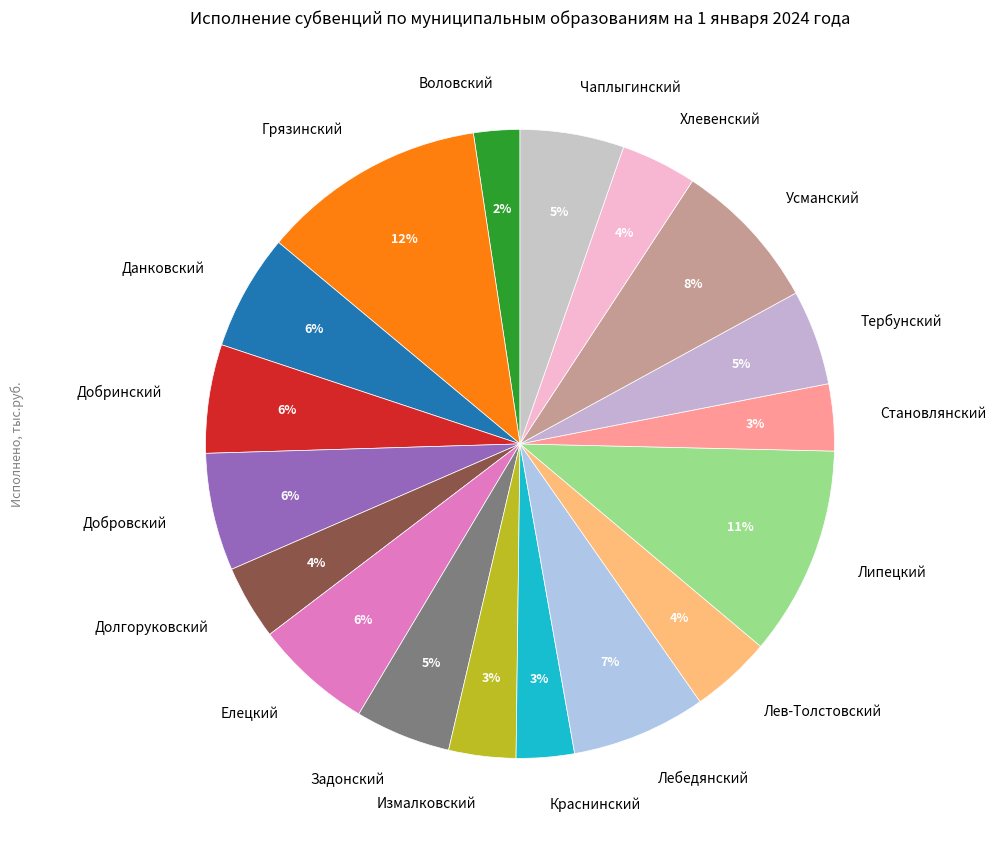

Combined, do Грязинский and Задонский account for over 50%?

No